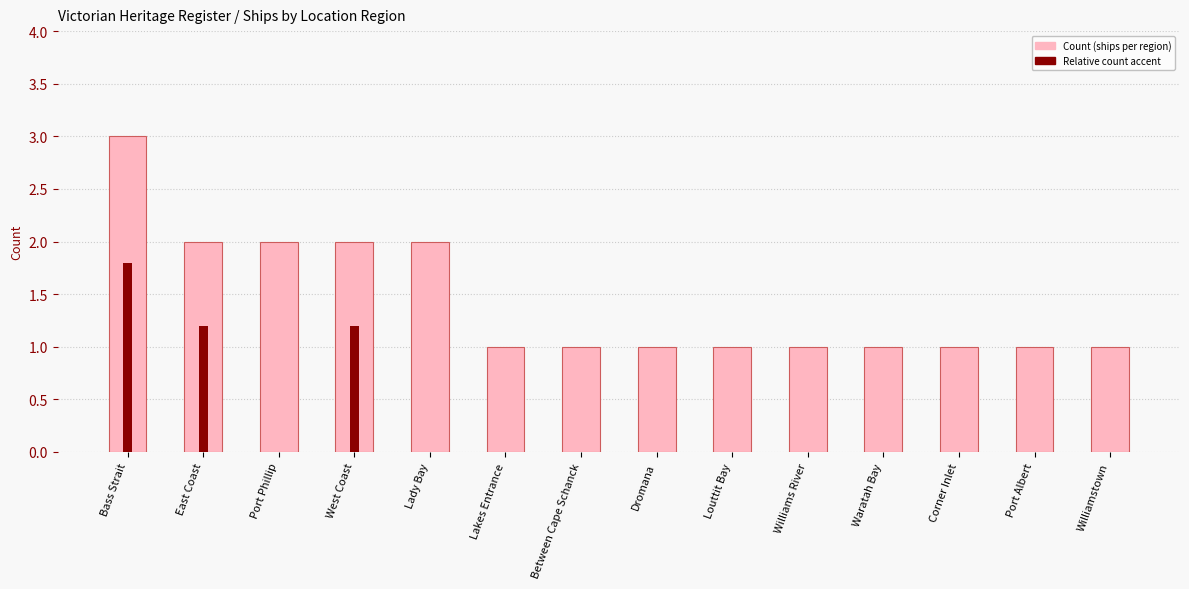

Reading left to right, extract all data points from this chart.

Bass Strait=3	East Coast=2	Port Phillip=2	West Coast=2	Lady Bay=2	Lakes Entrance=1	Between Cape Schanck=1	Dromana=1	Louttit Bay=1	Williams River=1	Waratah Bay=1	Corner Inlet=1	Port Albert=1	Williamstown=1